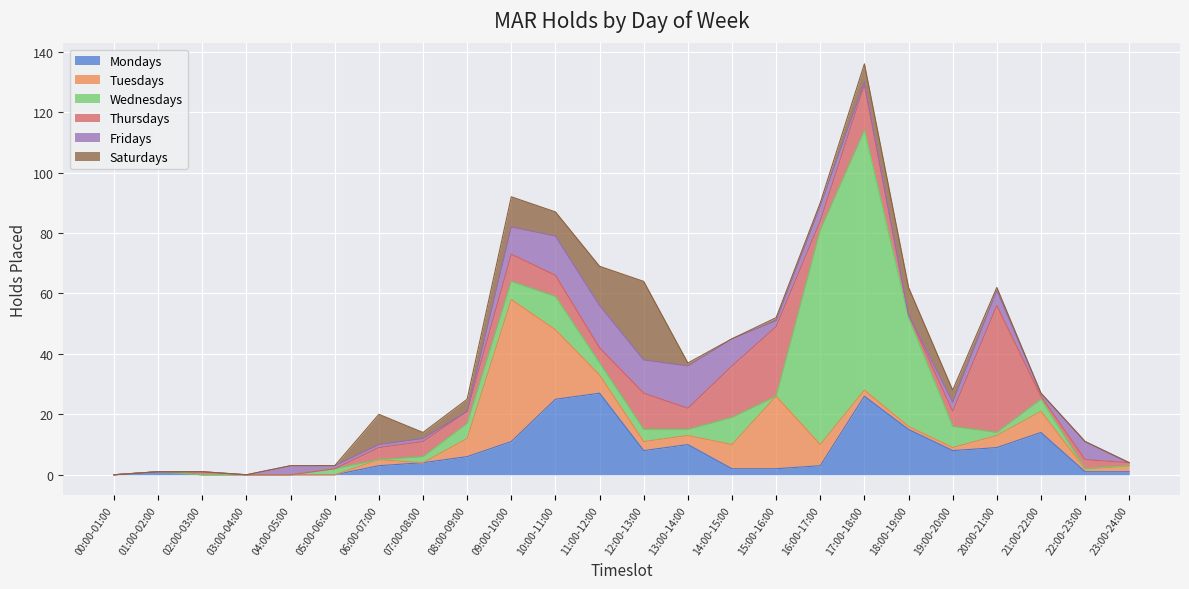

What is the label of the 24th point from the left?

23:00-24:00